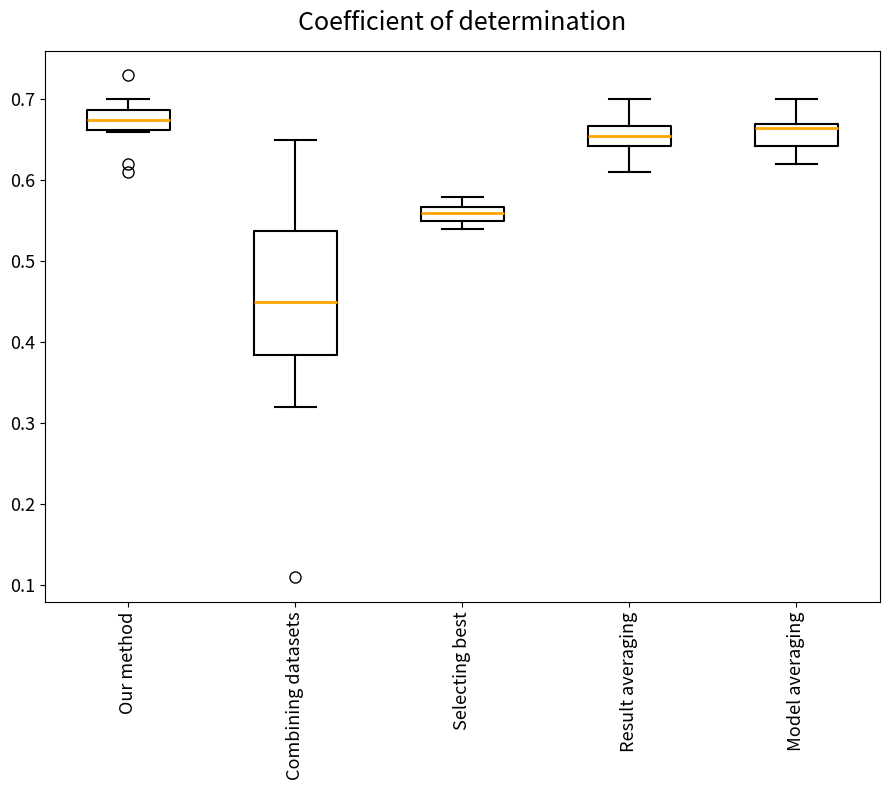

Where does the upper whisker of the box for Combining datasets end on the y-axis? The values are not printed on the chart, so give them approximately, as read against the axis.

0.65